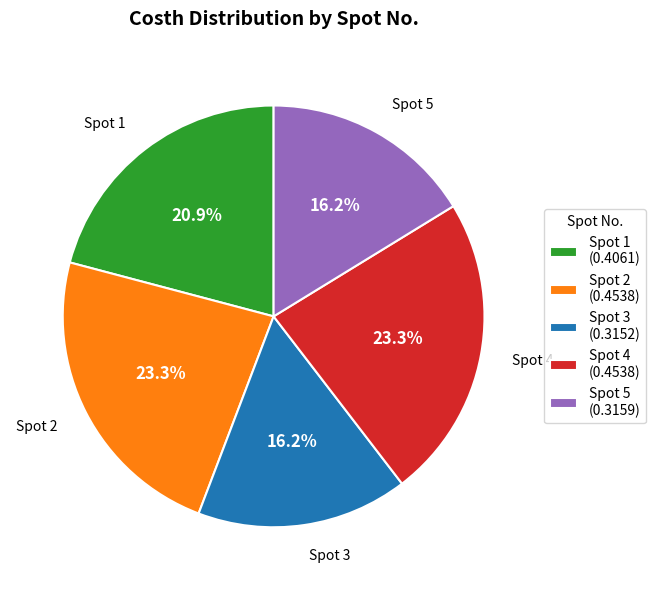

Does any single category account for the majority?

No